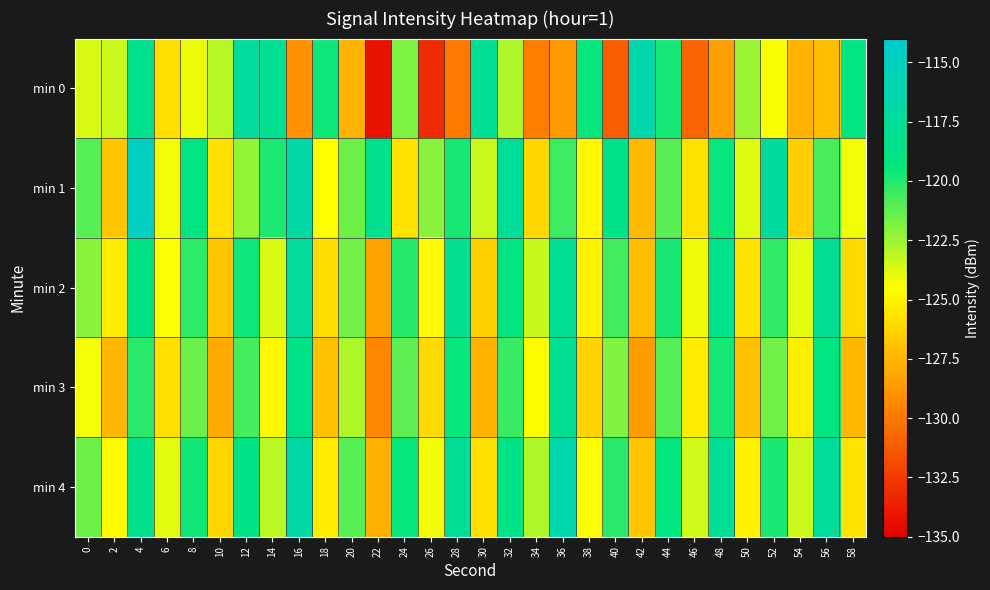

Reading left to right, extract all data points from this chart.

min 0: 0=-123.7	2=-123.4	4=-118.4	6=-125.8	8=-124.2	10=-123.0	12=-117.1	14=-118.1	16=-129.0	18=-119.5	20=-127.6	22=-134.2	24=-121.8	26=-133.1	28=-130.0	30=-117.8	32=-122.8	34=-129.9	36=-128.6	38=-119.3	40=-131.1	42=-116.3	44=-119.7	46=-130.9	48=-128.5	50=-122.4	52=-124.4	54=-127.6	56=-127.1	58=-119.3
min 1: 0=-121.0	2=-126.8	4=-114.7	6=-124.2	8=-119.1	10=-125.8	12=-122.2	14=-119.9	16=-116.7	18=-124.5	20=-121.5	22=-118.3	24=-125.7	26=-122.1	28=-119.8	30=-123.4	32=-117.6	34=-126.2	36=-120.5	38=-124.9	40=-118.7	42=-127.3	44=-121.1	46=-125.6	48=-119.4	50=-123.8	52=-117.2	54=-126.5	56=-120.8	58=-124.2
min 2: 0=-122.1	2=-125.3	4=-118.9	6=-124.5	8=-120.2	10=-126.8	12=-119.5	14=-123.7	16=-117.4	18=-125.9	20=-121.6	22=-128.3	24=-120.0	26=-124.7	28=-118.2	30=-126.4	32=-119.1	34=-123.3	36=-117.7	38=-125.0	40=-120.6	42=-127.2	44=-119.8	46=-124.1	48=-118.5	50=-125.7	52=-120.3	54=-123.9	56=-117.9	58=-126.1
min 3: 0=-124.3	2=-127.5	4=-120.1	6=-125.8	8=-121.4	10=-128.0	12=-120.7	14=-124.9	16=-118.6	18=-127.1	20=-122.8	22=-129.5	24=-121.2	26=-126.0	28=-119.4	30=-127.6	32=-120.4	34=-124.6	36=-118.0	38=-126.3	40=-121.9	42=-128.6	44=-121.0	46=-125.3	48=-119.7	50=-127.0	52=-121.6	54=-125.2	56=-119.1	58=-127.4
min 4: 0=-121.5	2=-124.7	4=-118.3	6=-123.9	8=-119.6	10=-126.2	12=-118.9	14=-123.1	16=-116.8	18=-125.3	20=-121.0	22=-127.7	24=-119.4	26=-124.2	28=-117.7	30=-125.8	32=-118.6	34=-122.8	36=-116.3	38=-124.5	40=-120.1	42=-126.8	44=-119.2	46=-123.5	48=-117.9	50=-125.1	52=-119.8	54=-123.4	56=-117.4	58=-125.6